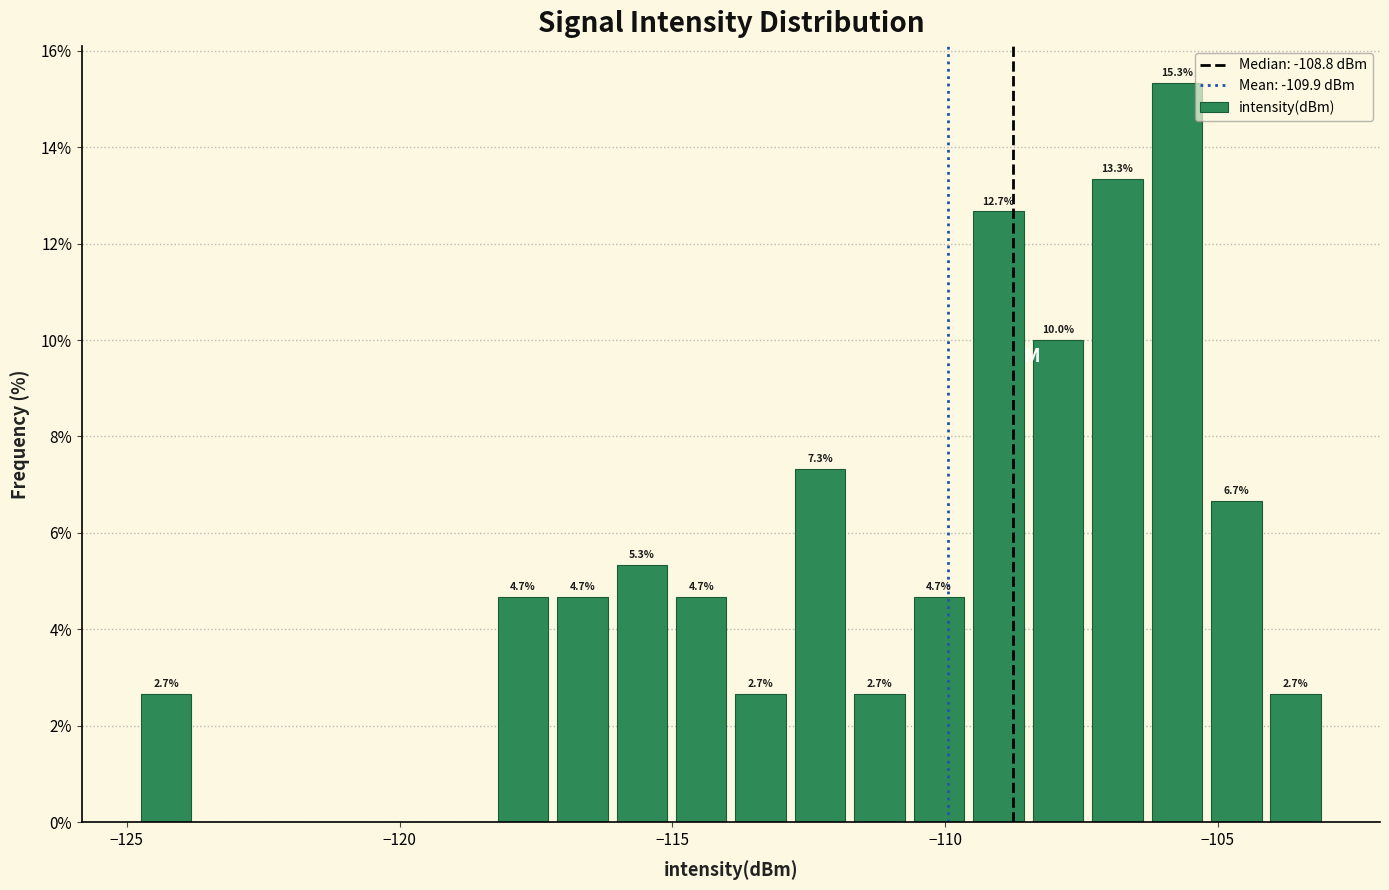

Read against the x-axis, roughly where is the centre of the tallest bar?

-106.0